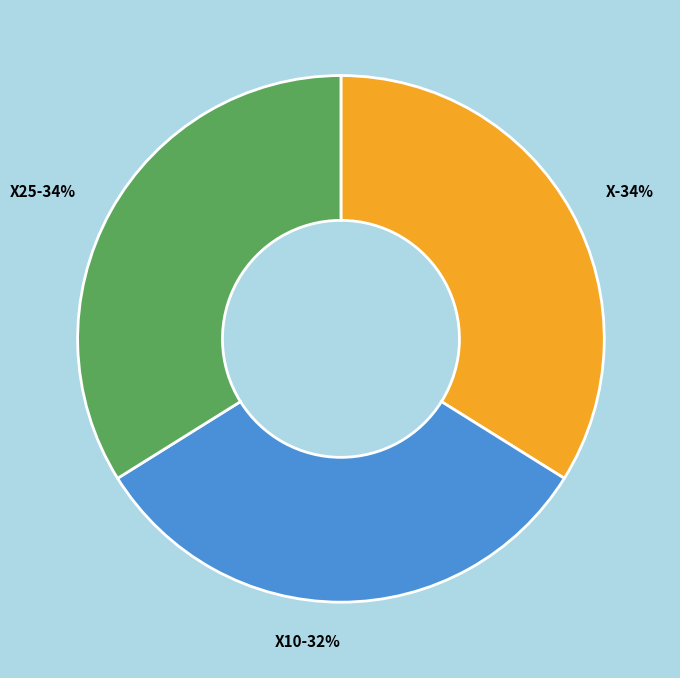

To the nearest percent, what portion does X10 represent?

32%